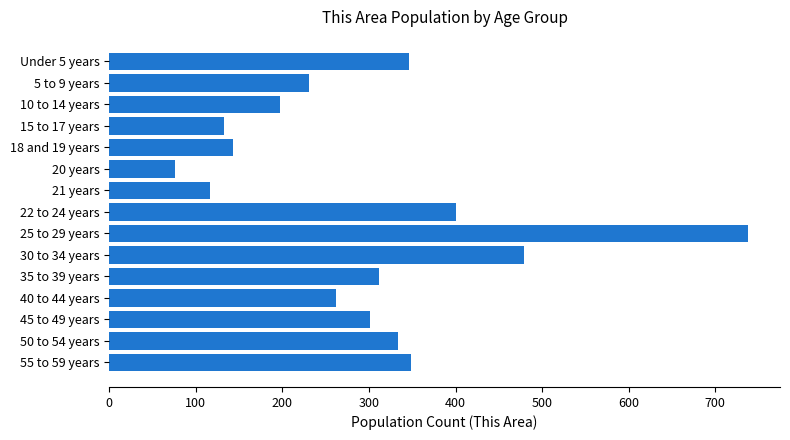

What is the label of the 5th bar from the bottom?

35 to 39 years